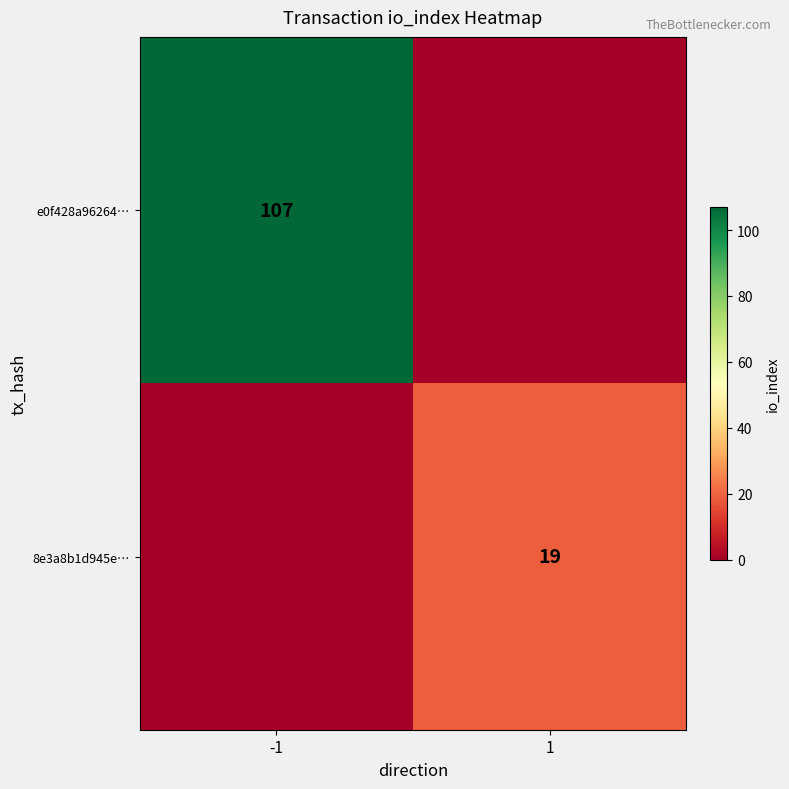

The e0f428a96264… series shows 139 at -1. True or false?

False